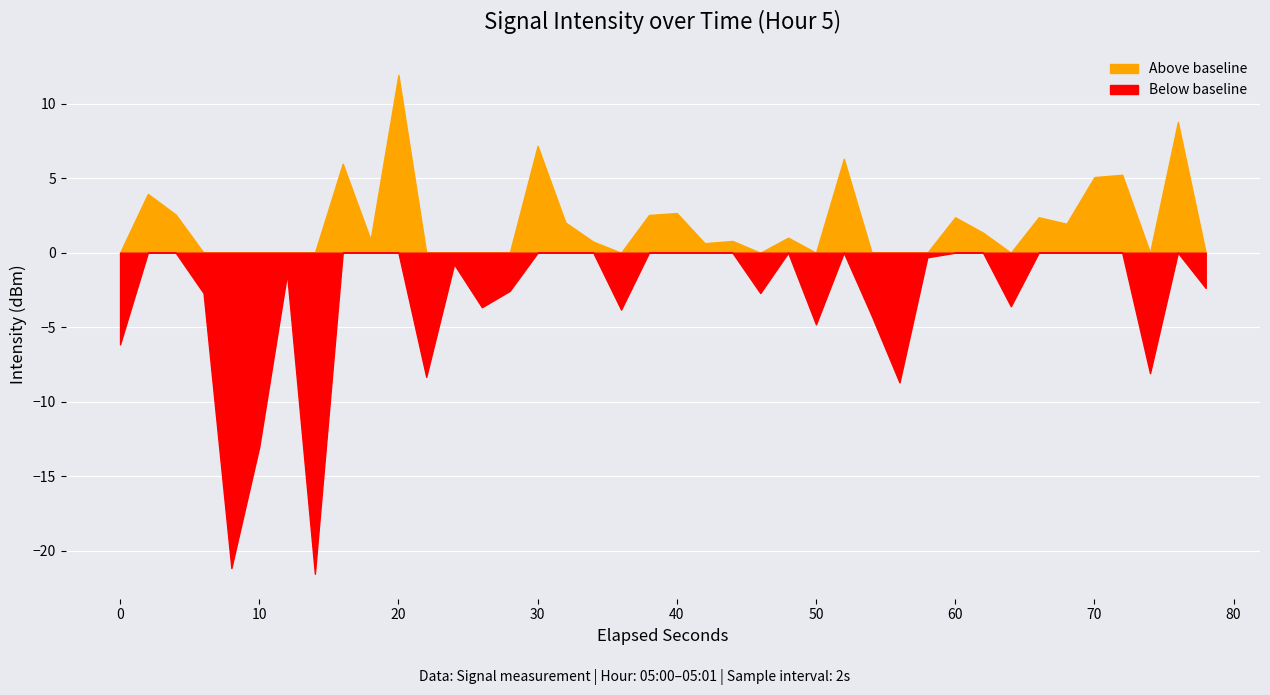

What is the change in value from 5 to 26?

+19.3